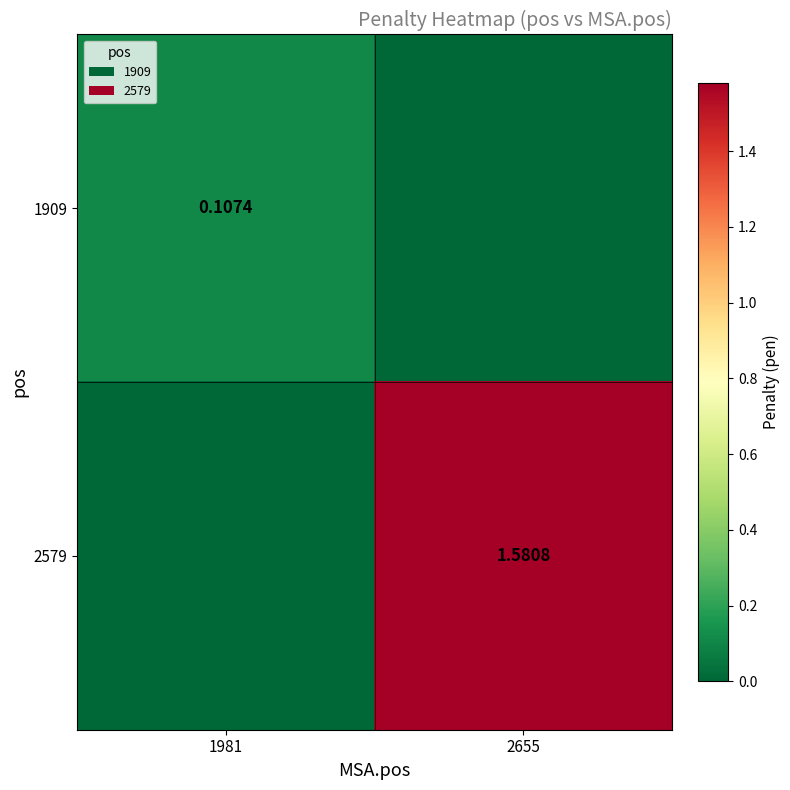

Between 1981 and 2655, which series saw the biggest shift?

2579